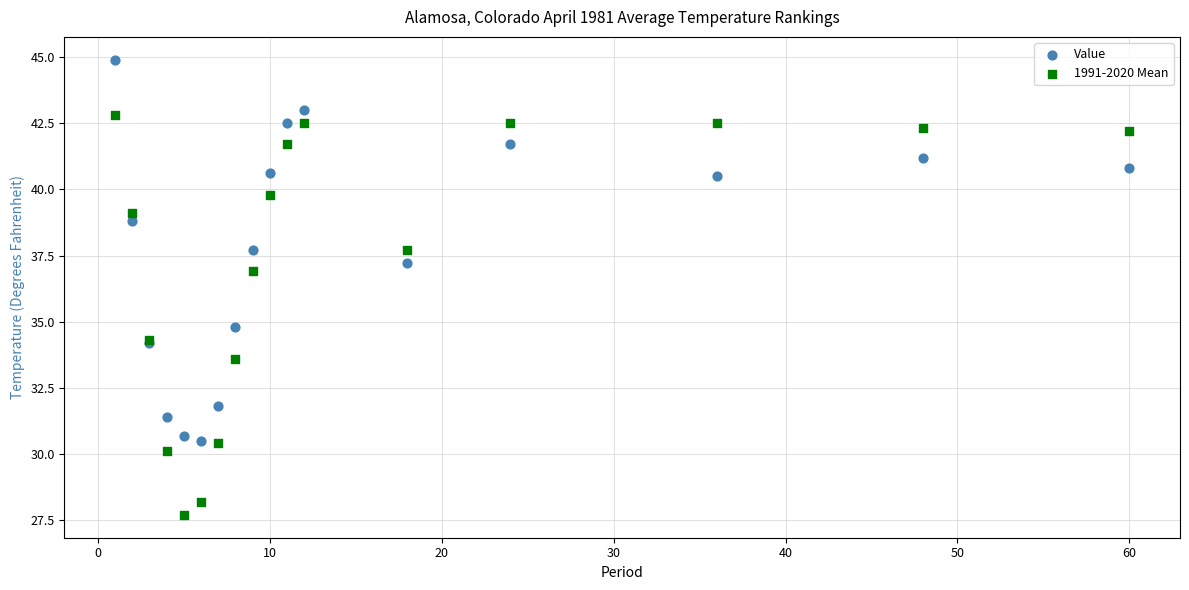

What is the X range (max minus min) for the scatter plot?

59.0